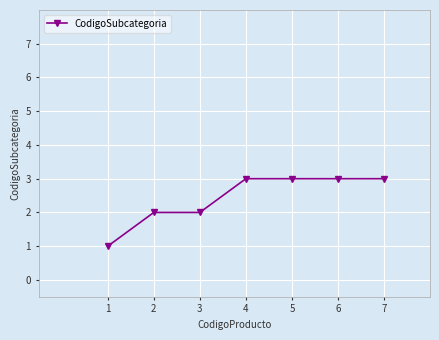

Is it true that the value at 6 is 3?

True